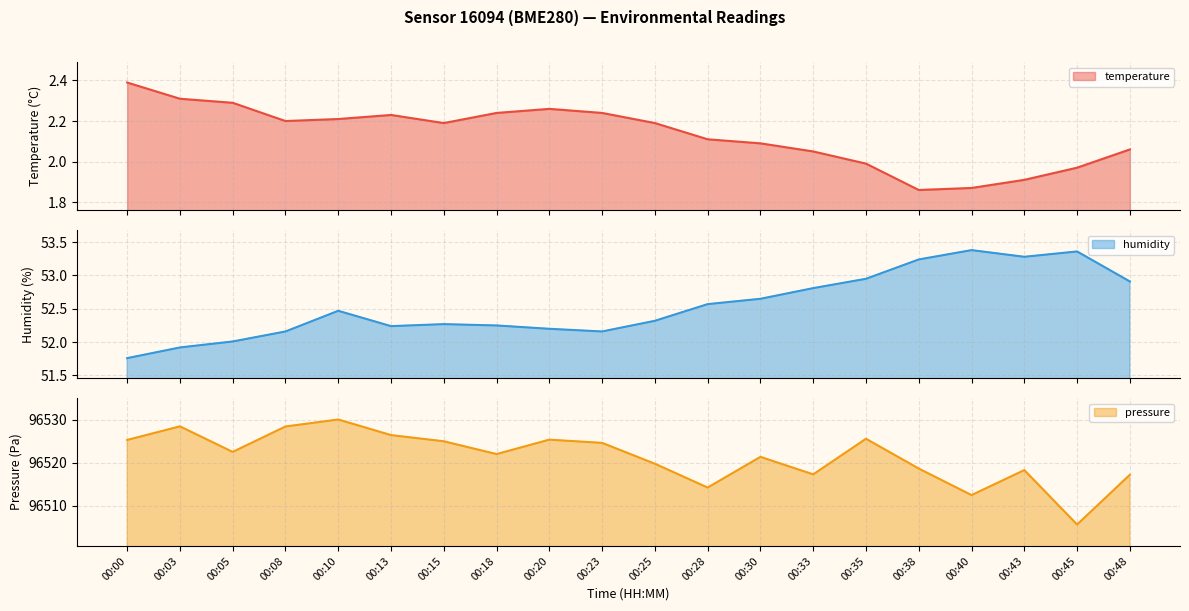

What is the total value across all series at 00:38?

96573.8